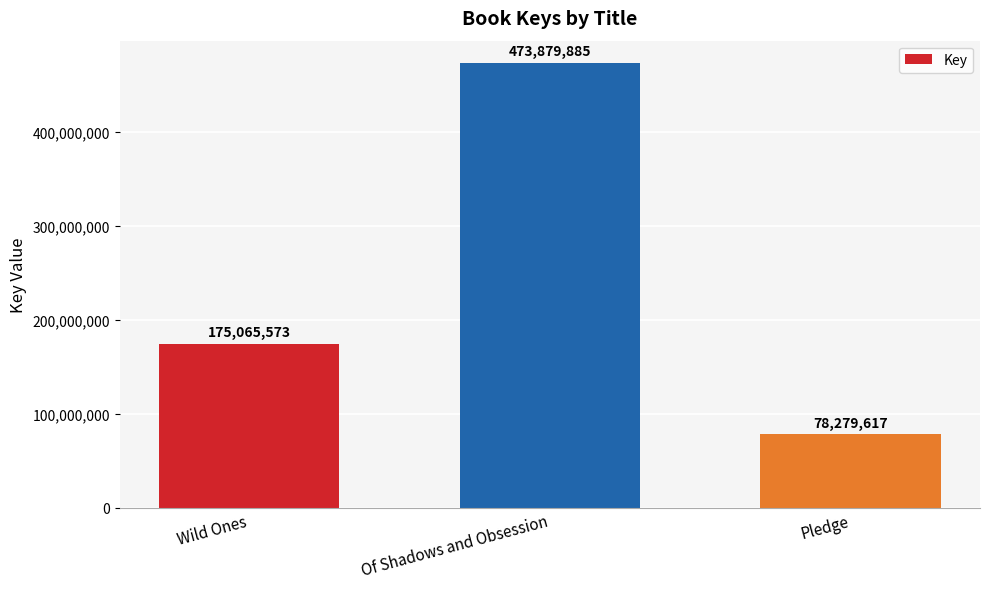

What is the change in value from Of Shadows and Obsession to Pledge?

-395600268